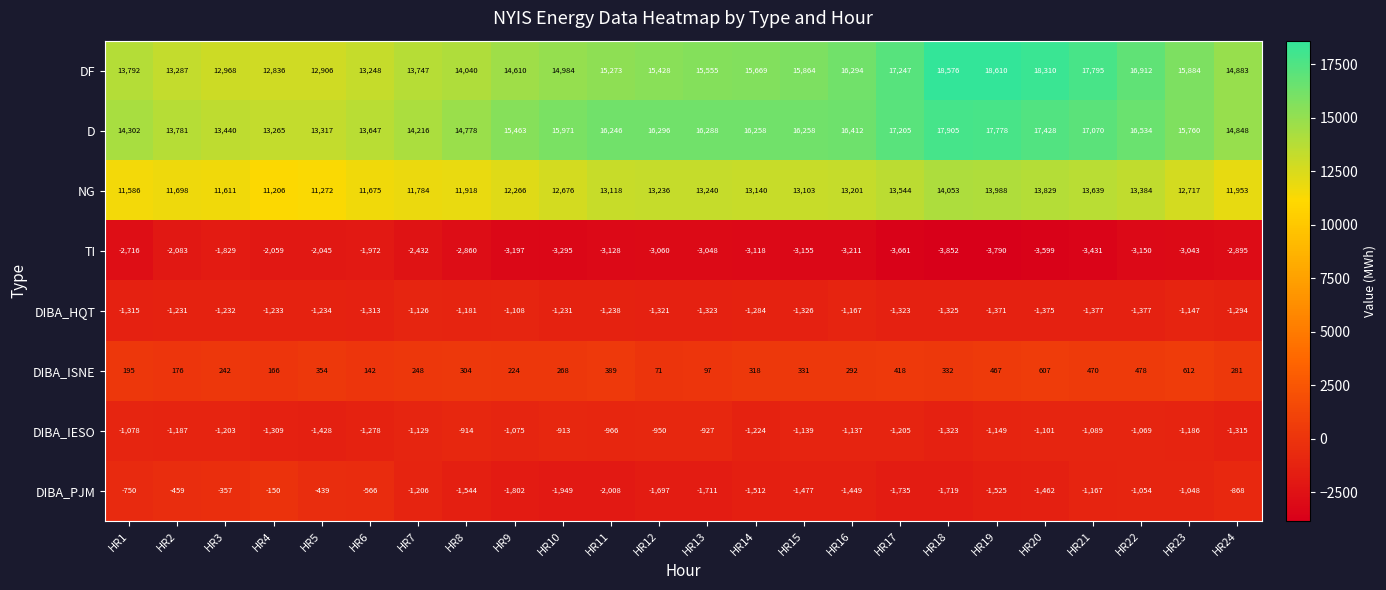

What is the difference between the D values at HR11 and HR3?

2806